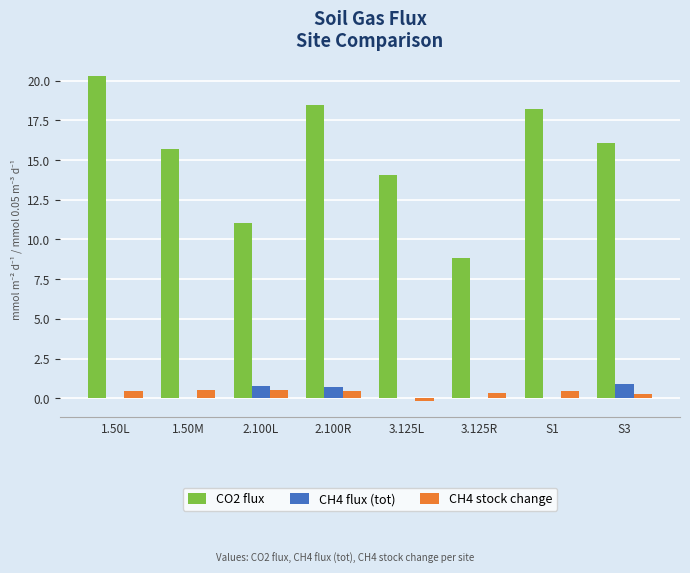

What is the greatest value displayed?

20.3